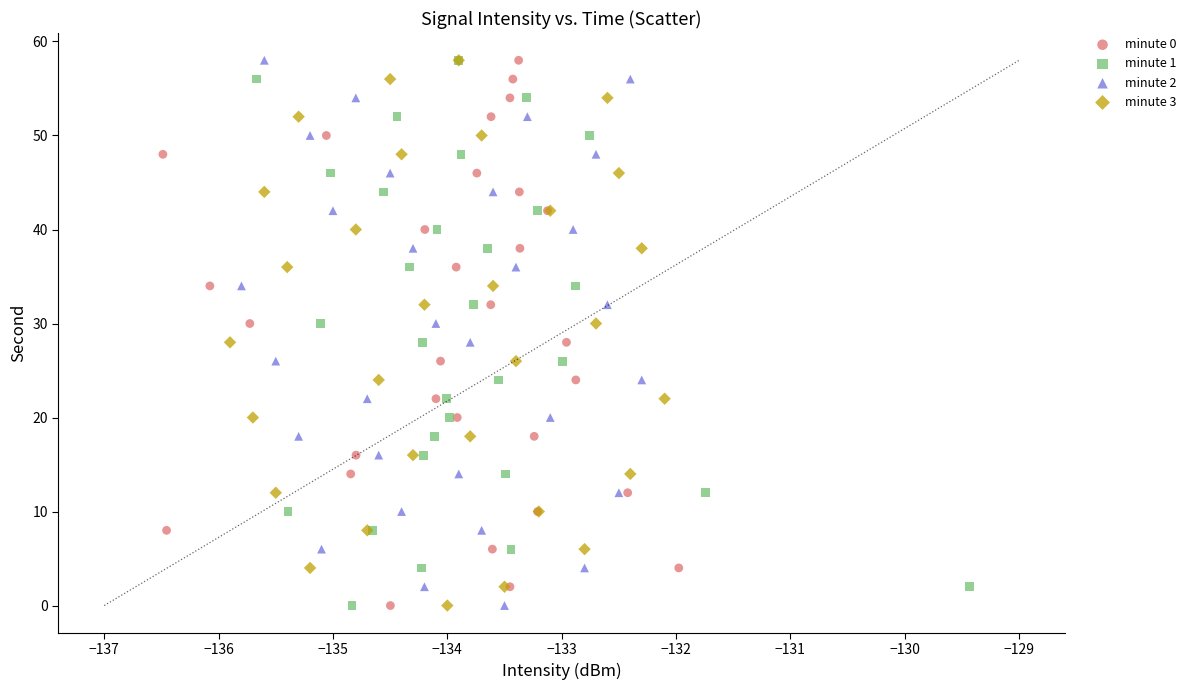

What are all the series names shown in the legend?

minute 0, minute 1, minute 2, minute 3